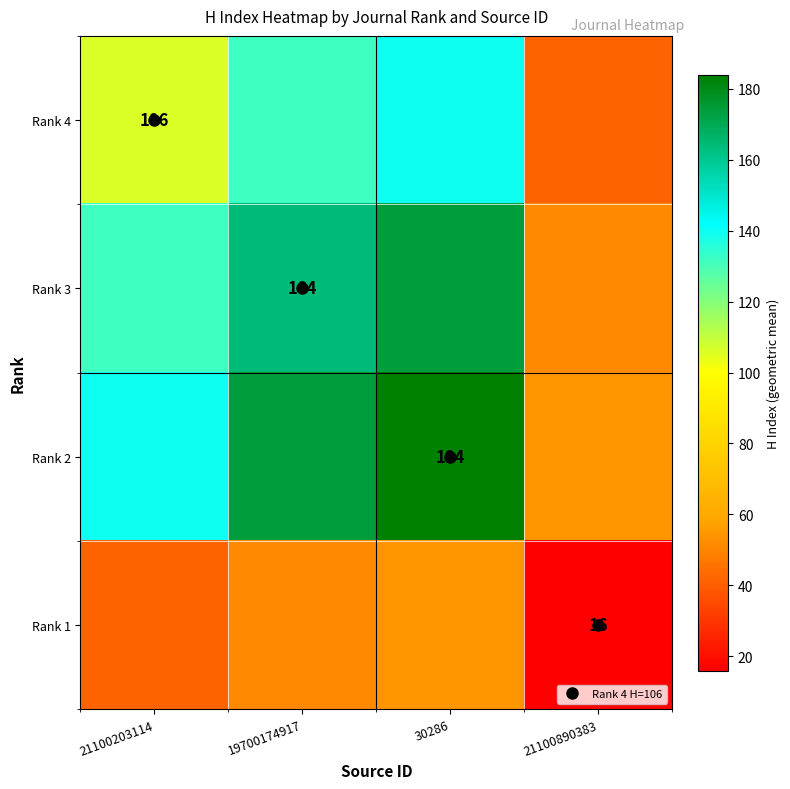

What is the average value of the Rank 2 series?

137.9